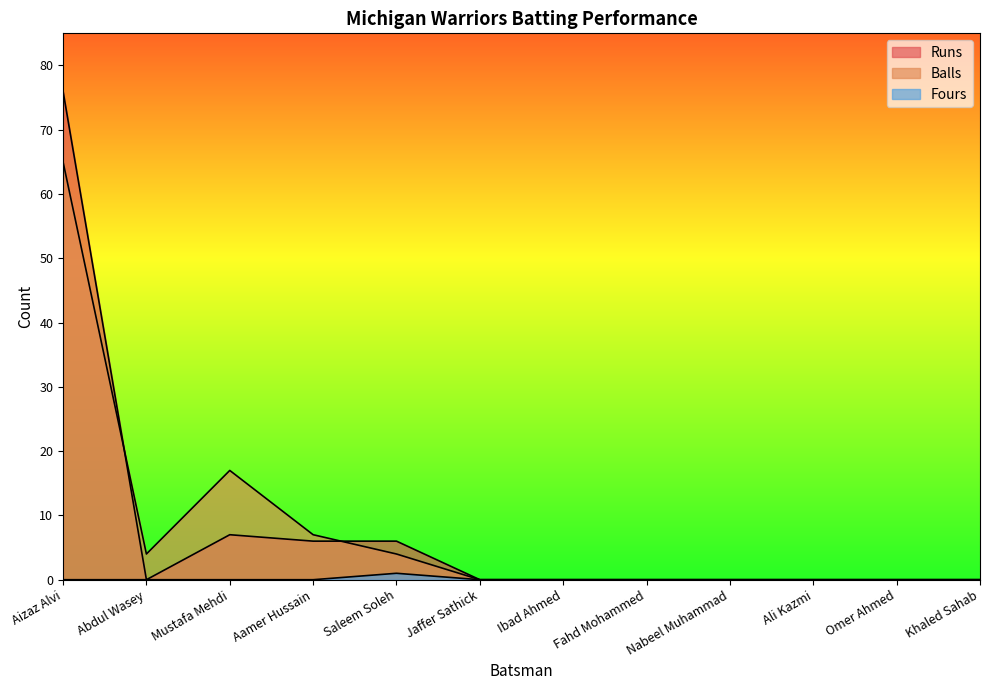

What position from the left is Jaffer Sathick?

6